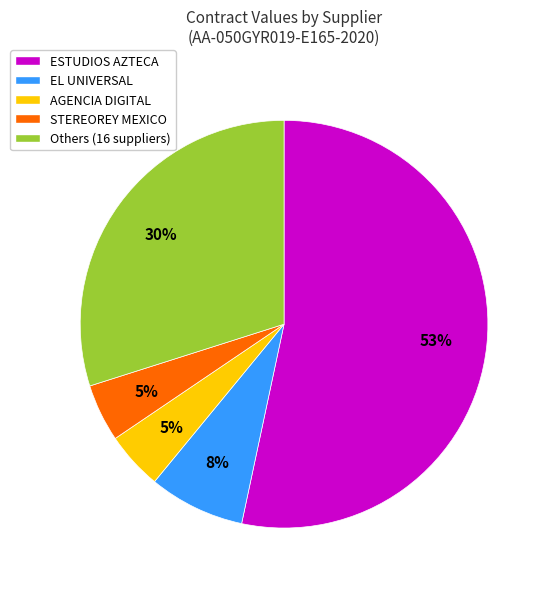

Approximately how many times larger is the value at AGENCIA DIGITAL compared to STEREOREY MEXICO?

1.0